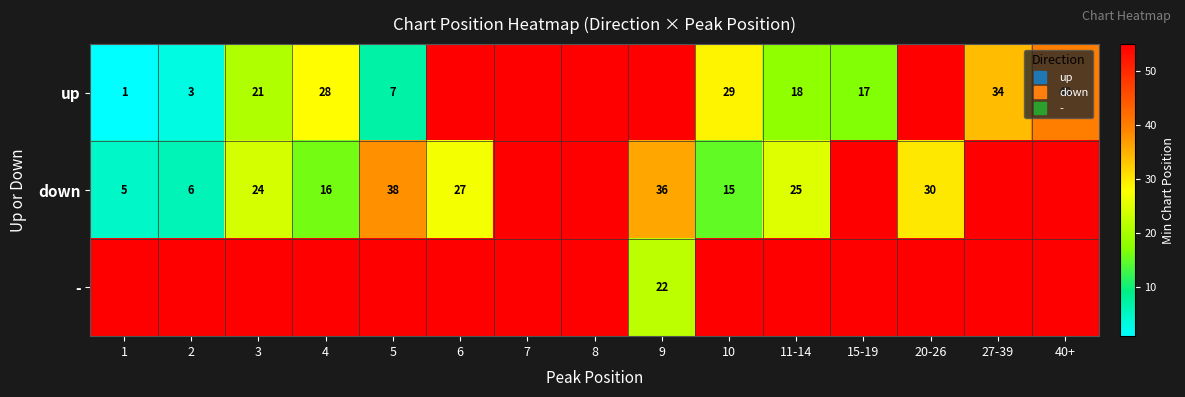

The value of up at 6 is 176. True or false?

False